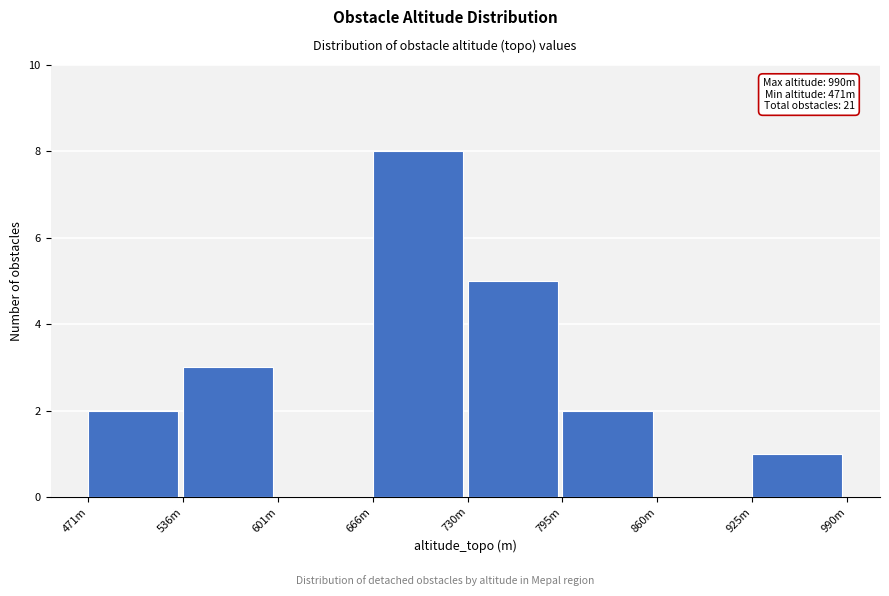

Reading left to right, what are all the values shown in this chart?

471m=2	536m=3	601m=0	666m=8	730m=5	795m=2	860m=0	925m=1